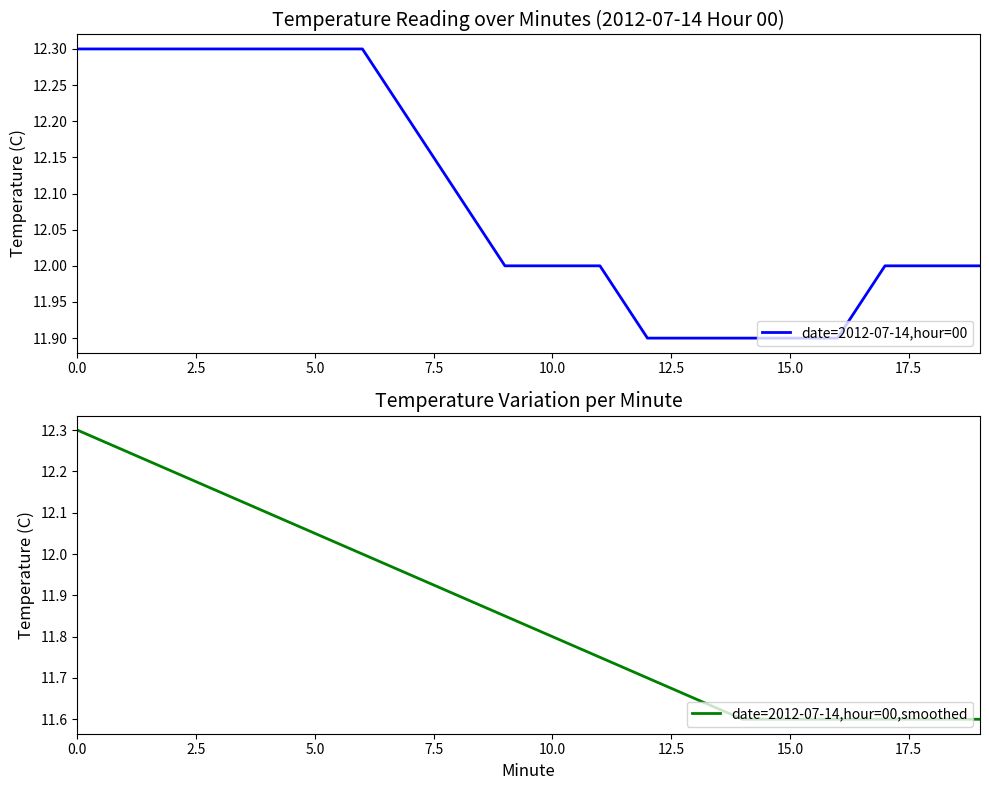

The date=2012-07-14,hour=00 series shows 3.0 at 13. True or false?

False